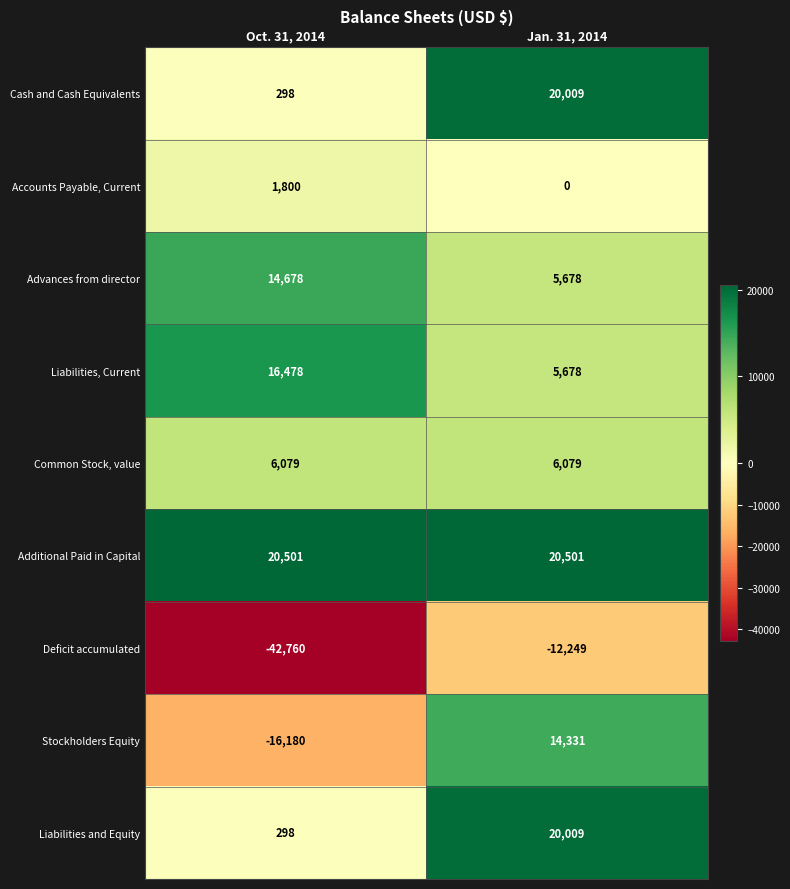

What is the lowest value of the Additional Paid in Capital series?

20501